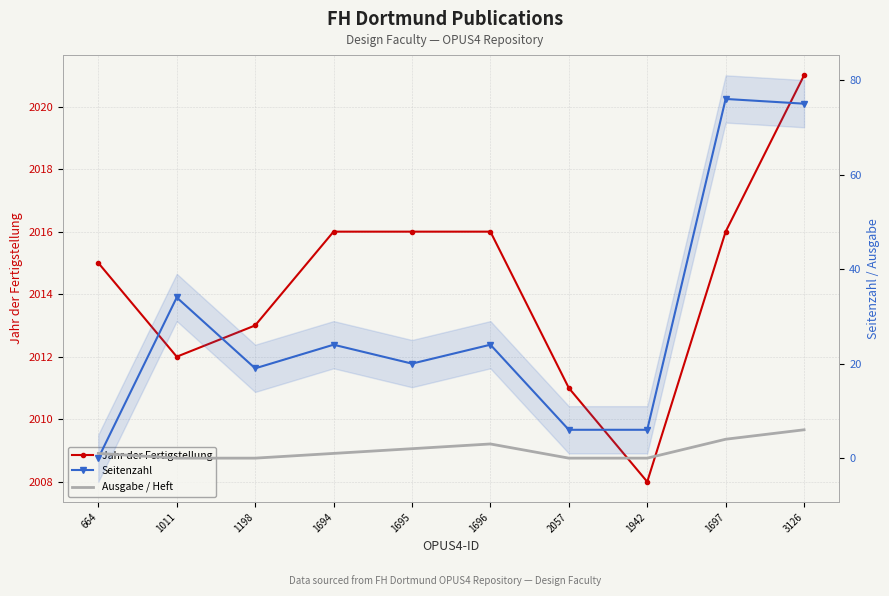

Reading left to right, extract all data points from this chart.

Jahr der Fertigstellung: 2015	2012	2013	2016	2016	2016	2011	2008	2016	2021
Seitenzahl: 0	34	19	24	20	24	6	6	76	75
Ausgabe / Heft: 1	0	0	1	2	3	0	0	4	6